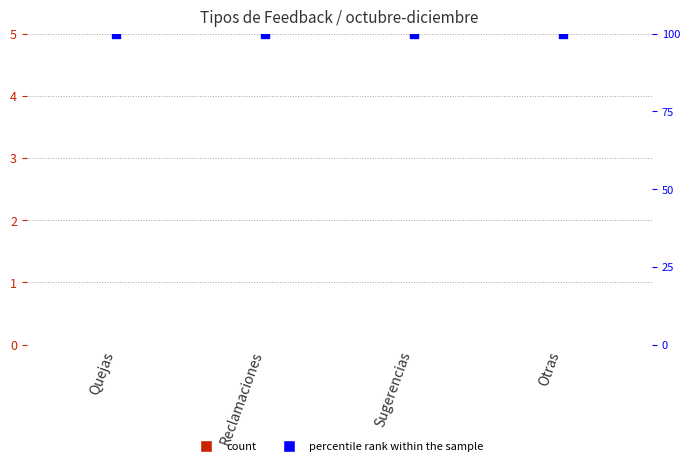

Which series has the largest Y range (max minus min)?

Cantidad